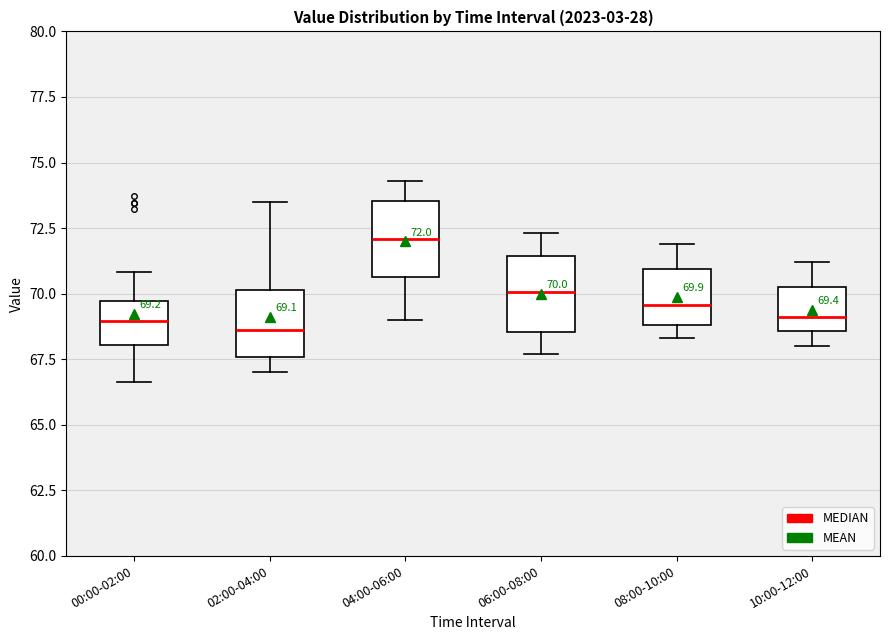

Which box's median line is the highest?

04:00-06:00